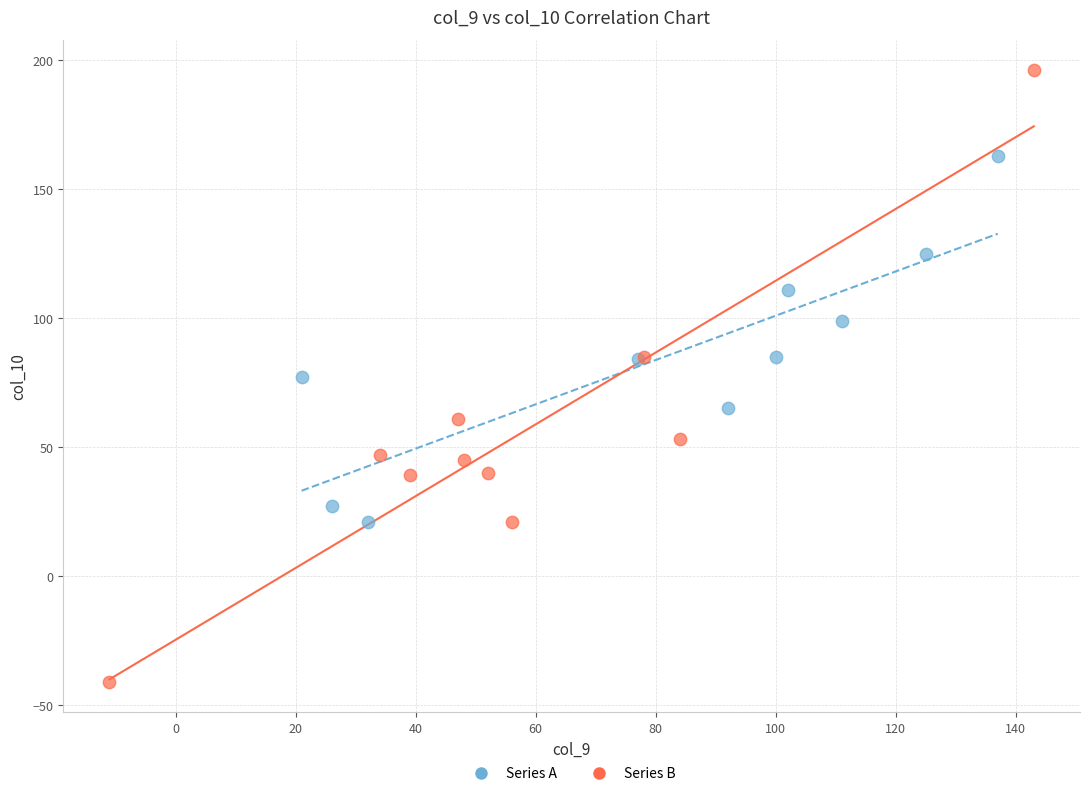

Which series contains the highest Y value?

Series B